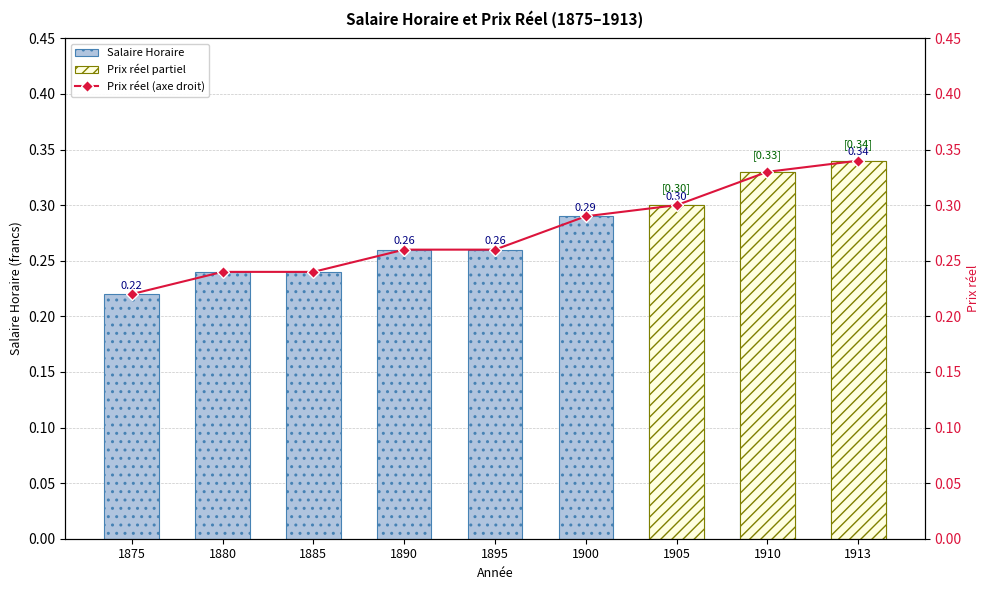

Where is the data nearest to the value 0?

1875